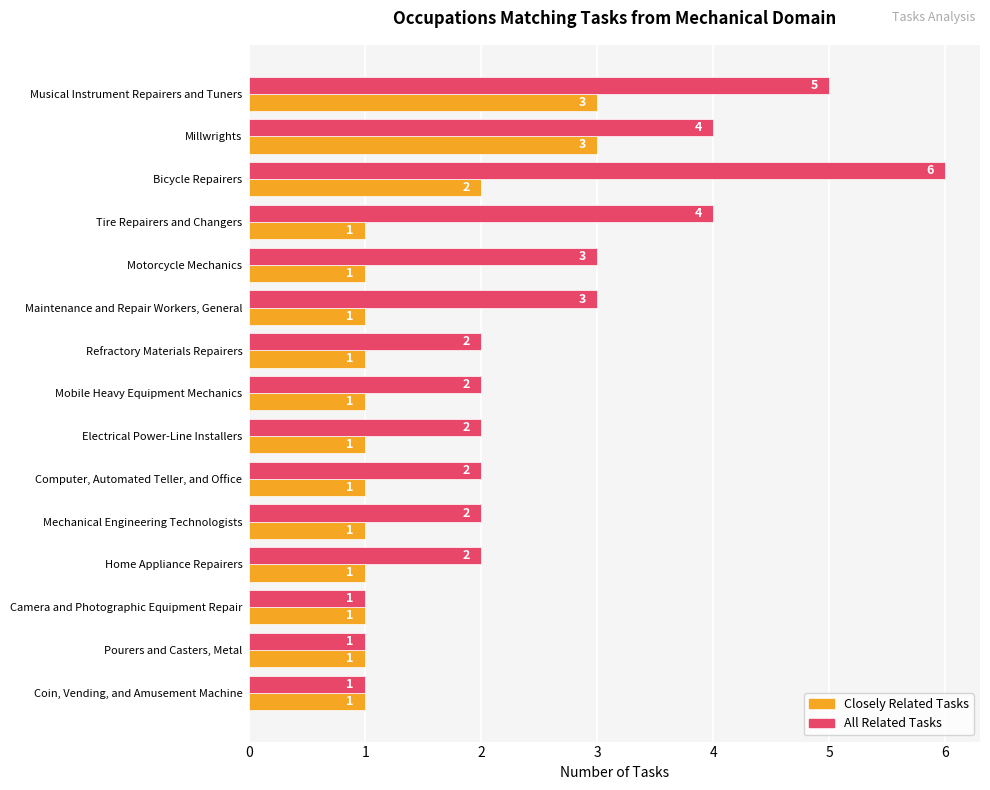

True or false: Closely Related Tasks has a value of 5 at Millwrights.

False